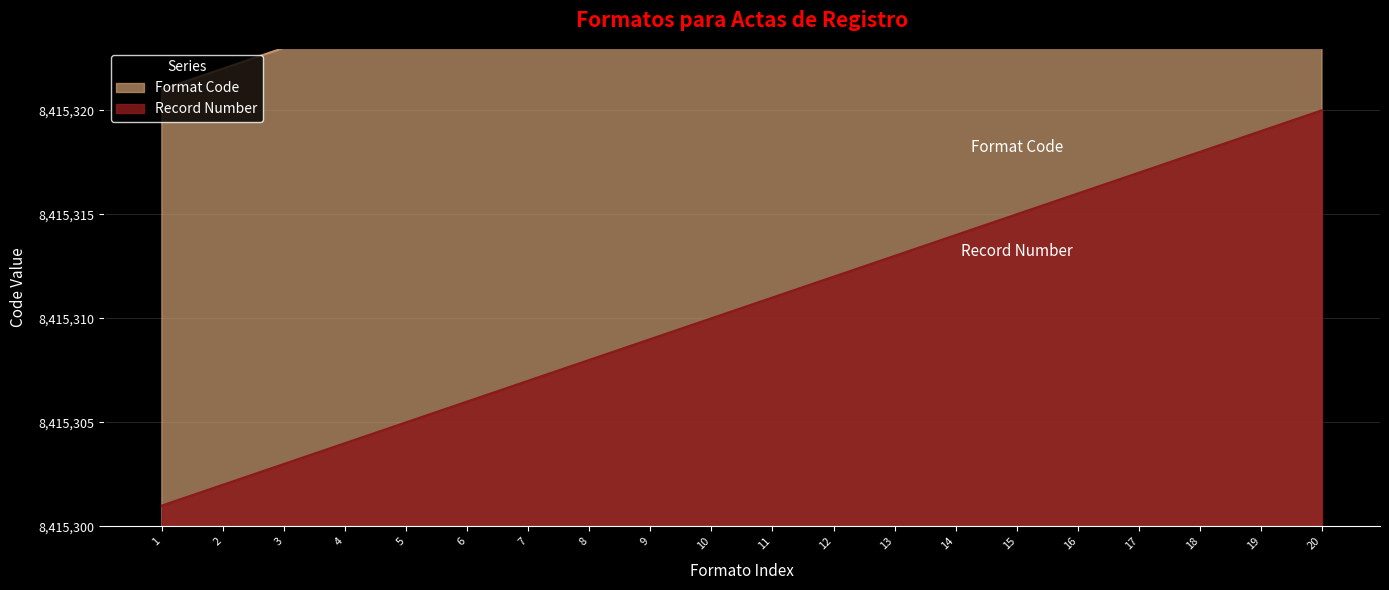

How many lines are shown in the chart?

2